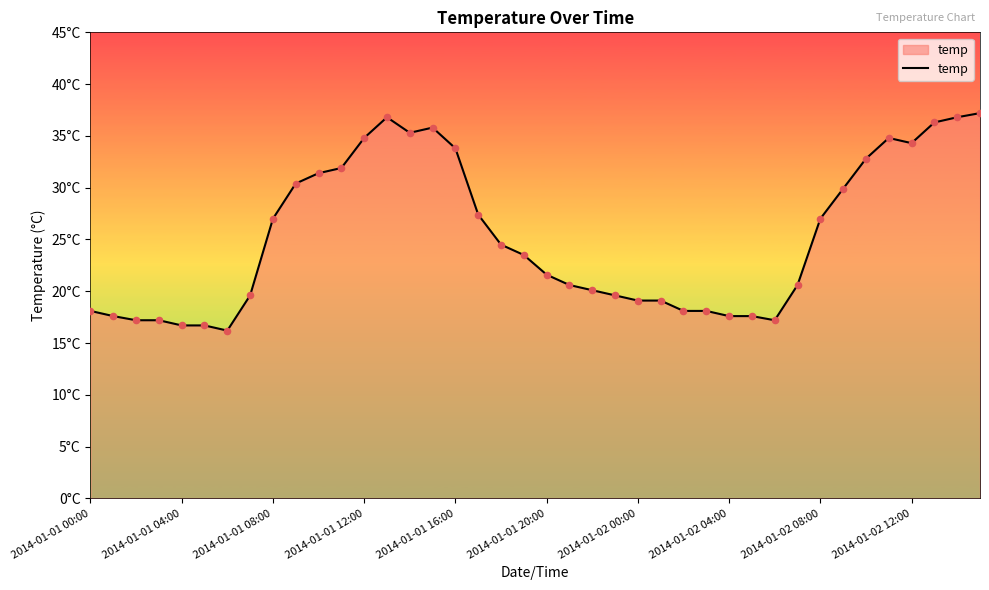

Does the chart have visible grid lines?

No